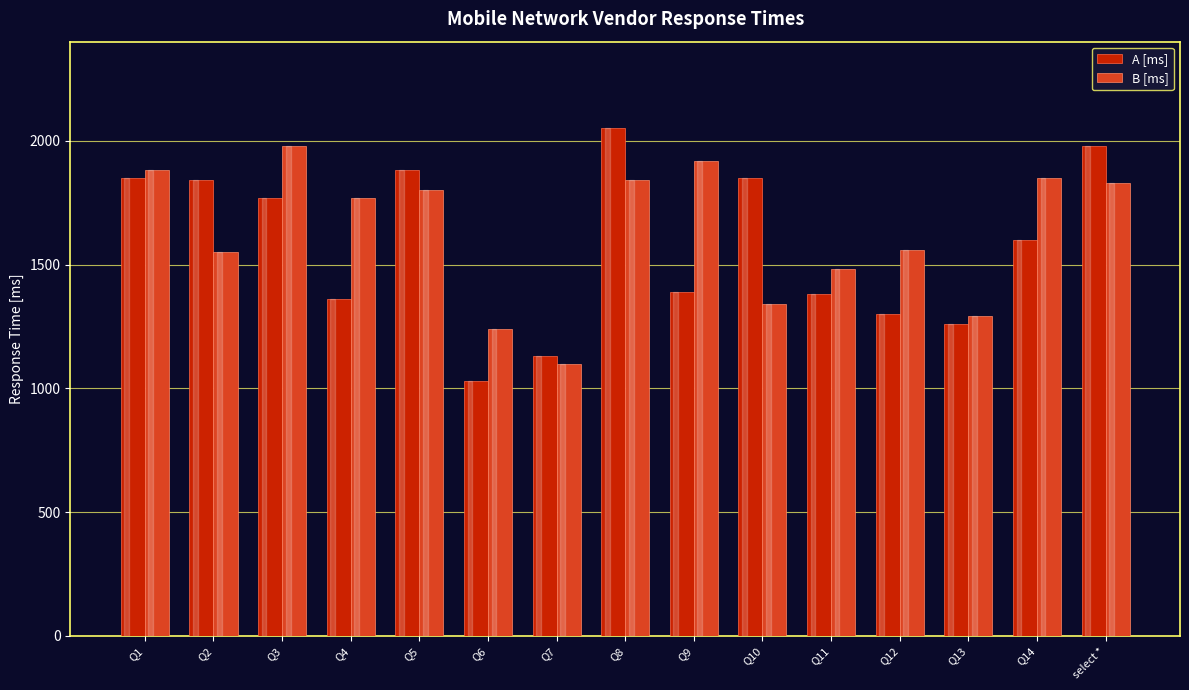

Count the number of data series in this chart.

2